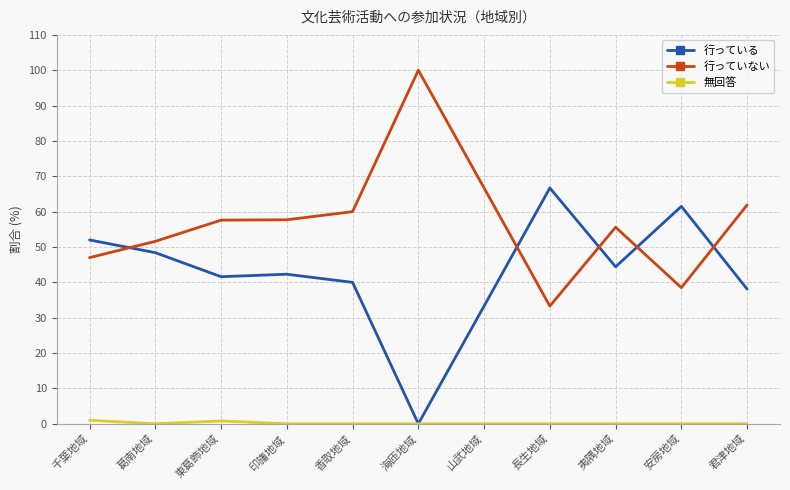

How many lines are shown in the chart?

3